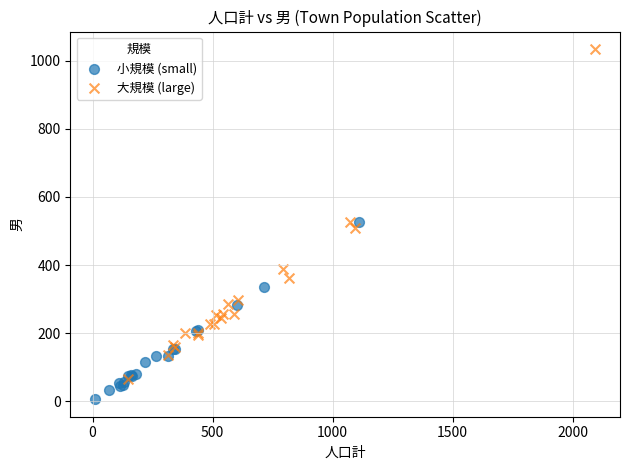

Which series contains the lowest Y value?

小規模 (small)